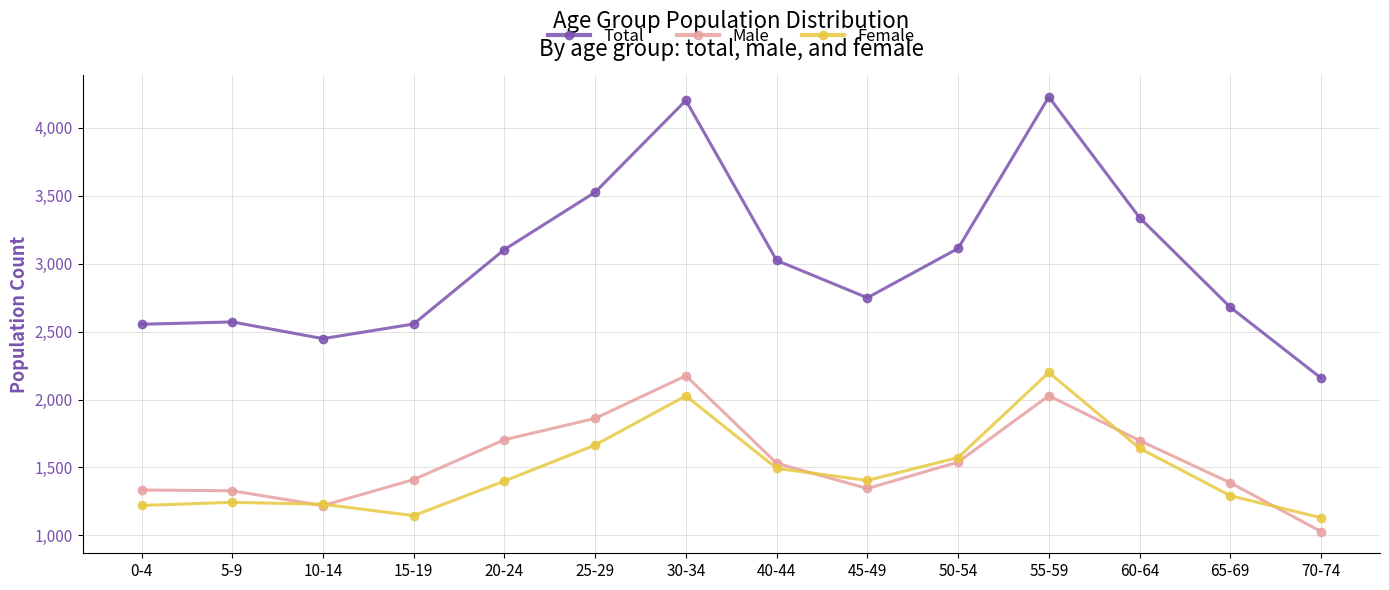

How many interior local peaks does the Female series have?

3